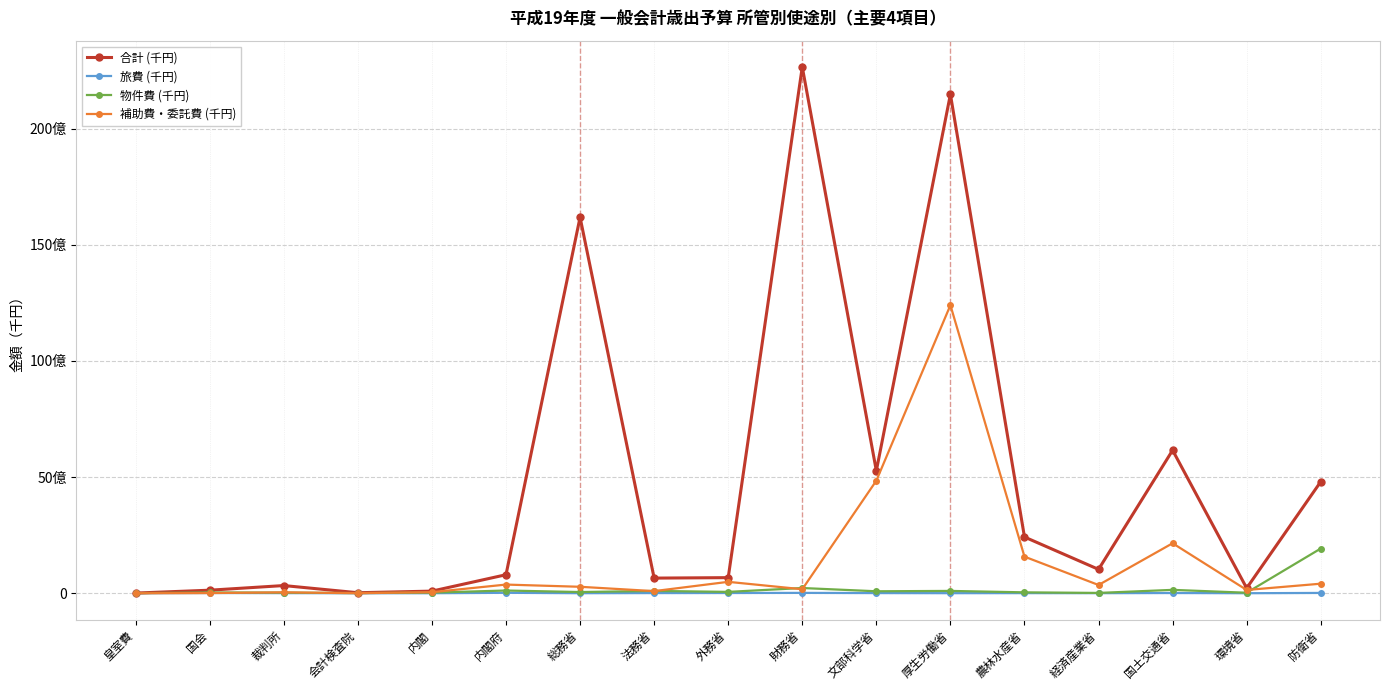

What is the value of the 補助費・委託費 (千円) point at the 10th from the left?

171534667